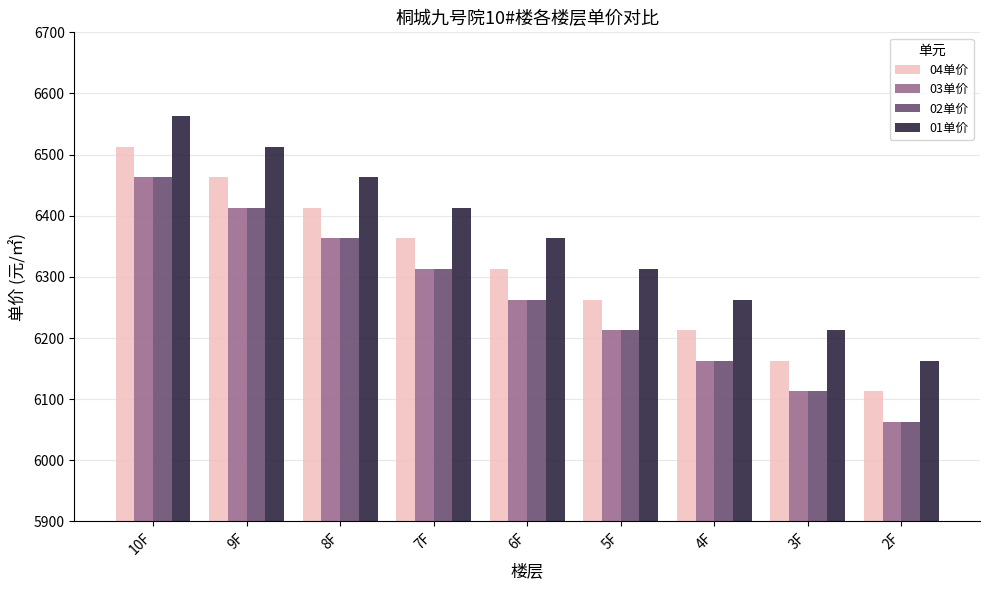

How many 04单价 values are between 6213 and 6413?

5